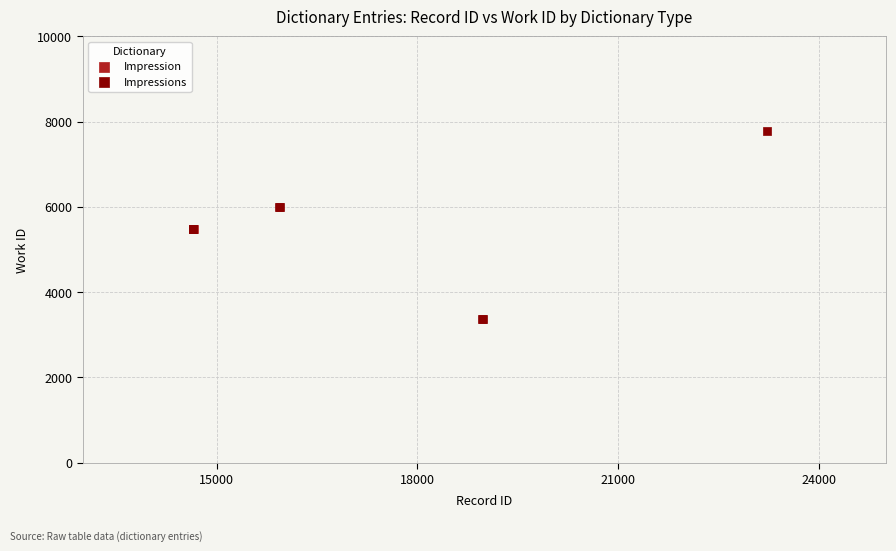

Which series contains the highest Y value?

Impressions